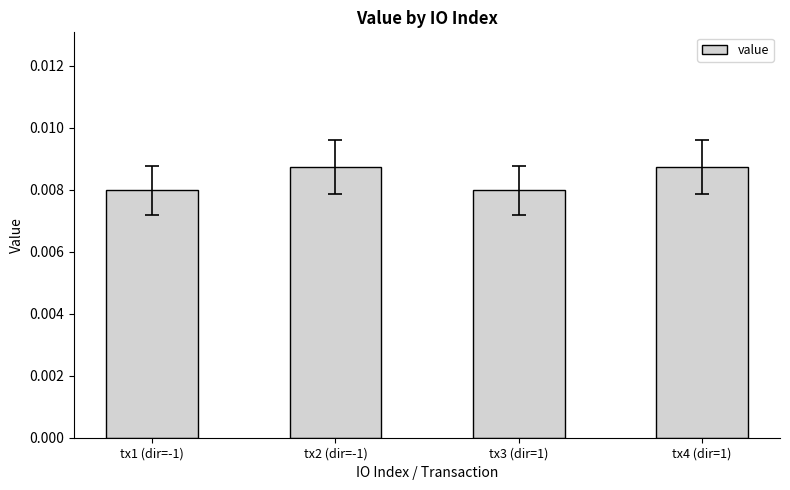

Between tx2 (dir=-1) and tx3 (dir=1), which is larger?

tx2 (dir=-1)